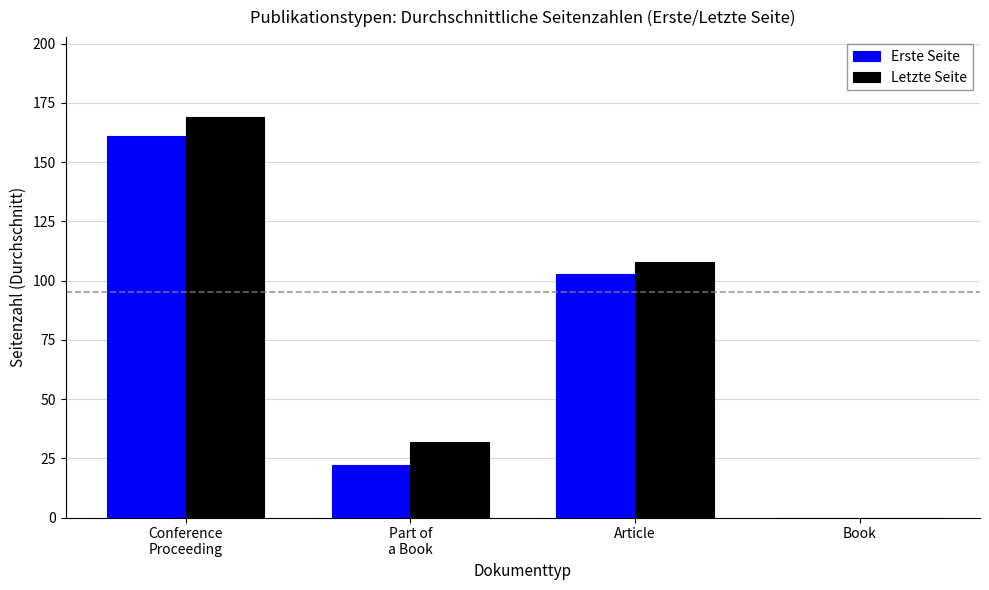

What are all the series names shown in the legend?

Erste Seite, Letzte Seite